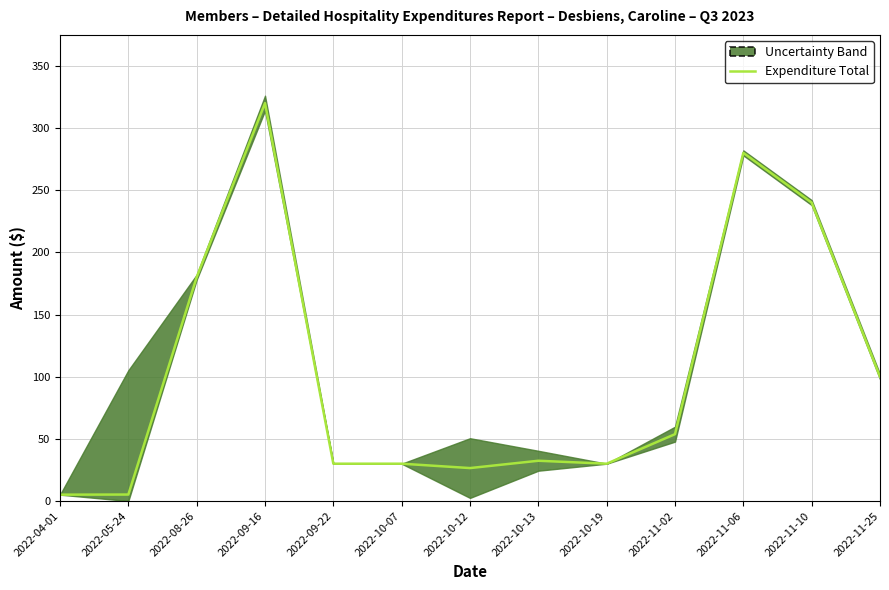

True or false: the data shows 123.4 at 2022-11-10.

False